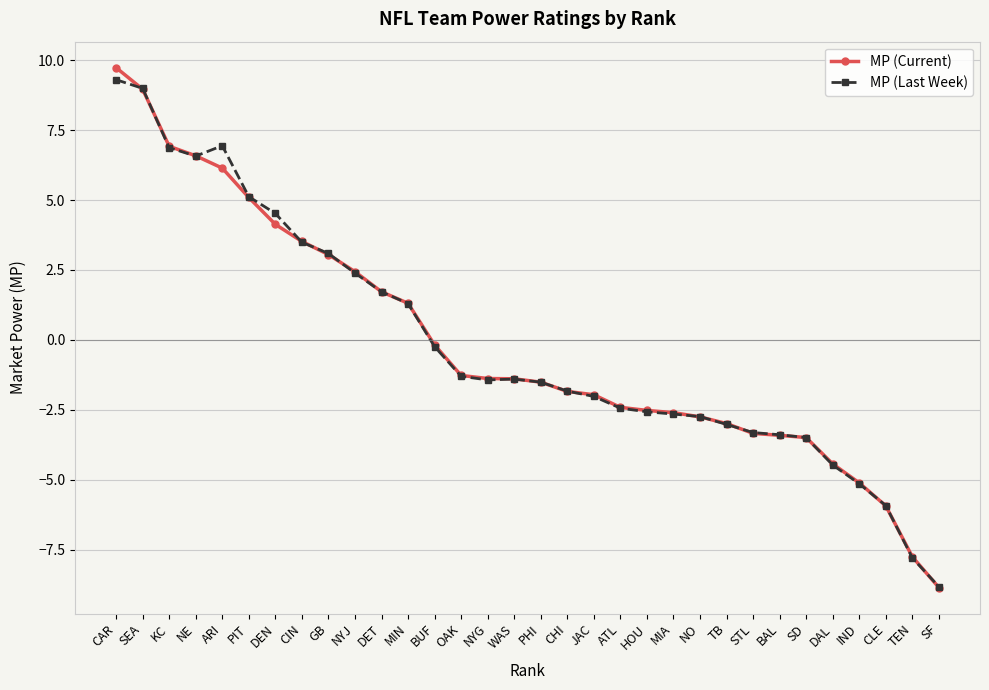

What is the value of the MP (Last Week) point at the 23rd from the left?

-2.7